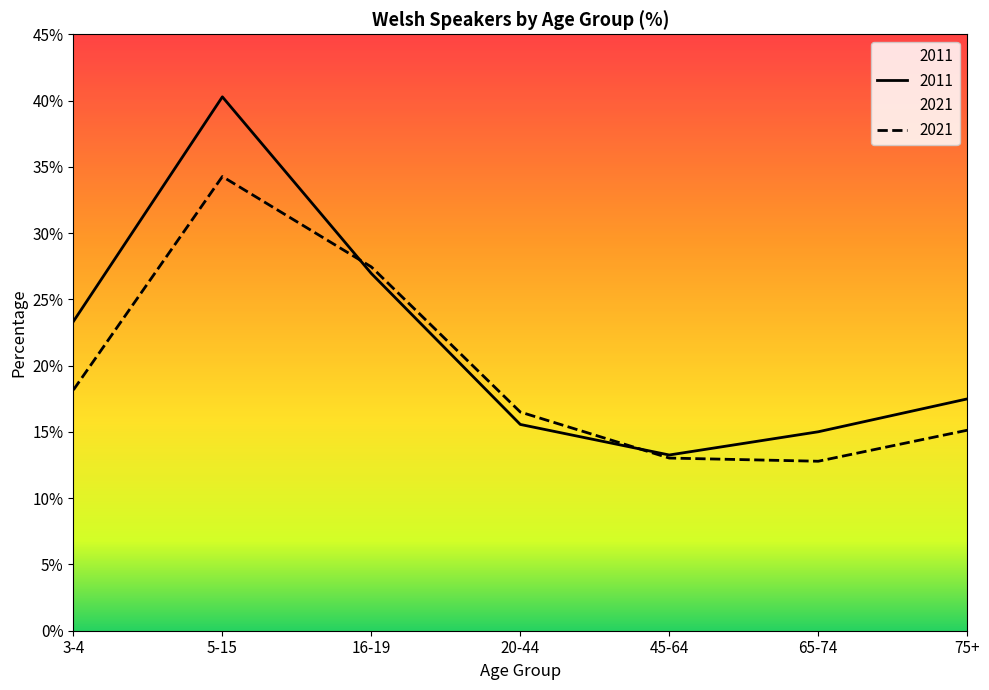

Rank the series at 75+ from lowest to highest value.

2021, 2011